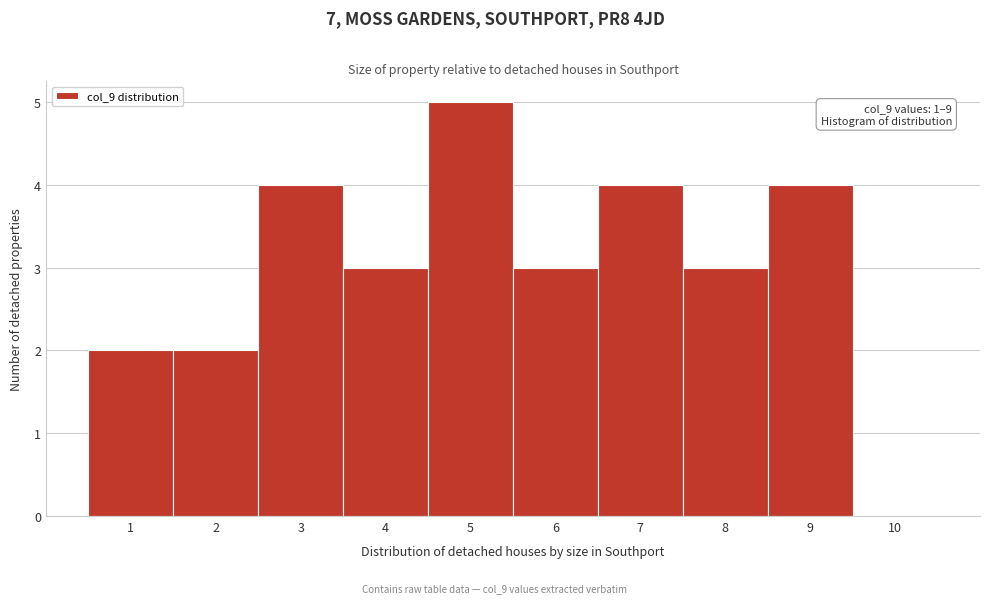

Over which range of the x-axis is the bar tallest?

4.5 to 5.5